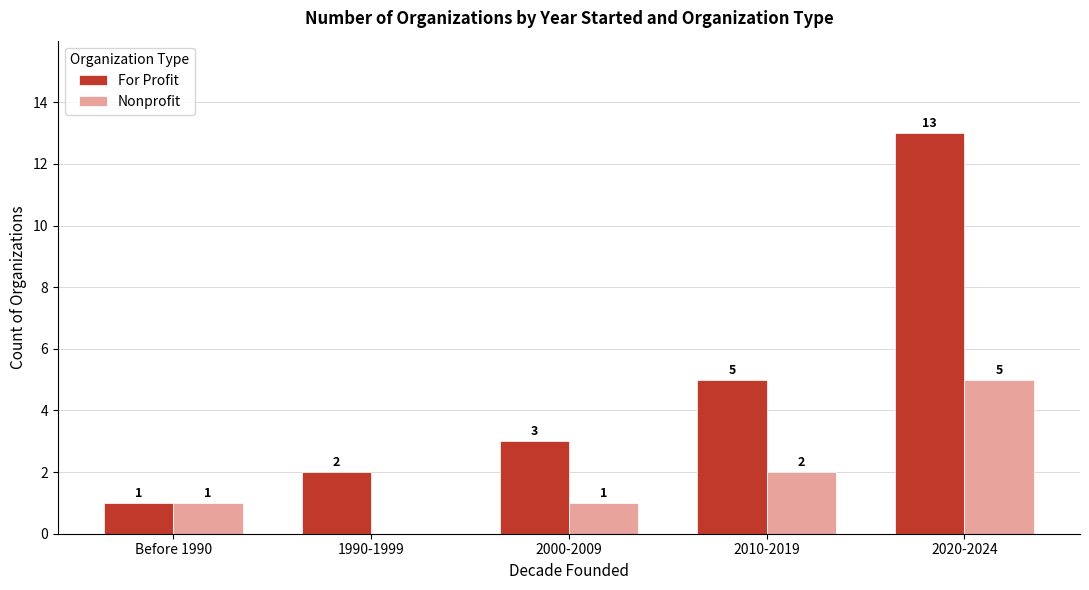

How many groups of bars are there?

5